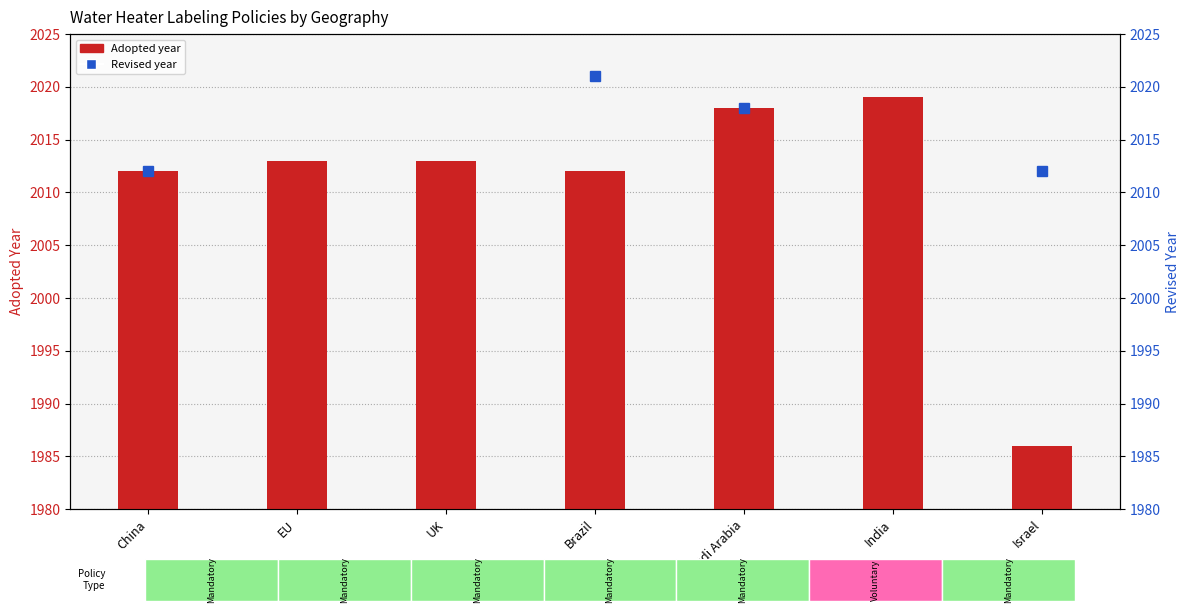

The value at Brazil is 2012. True or false?

True